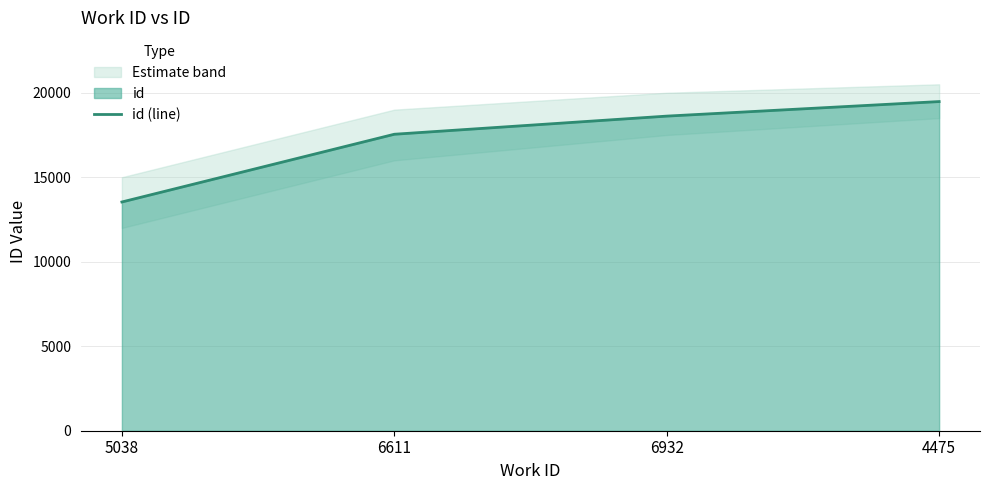

Which category has the lowest value across all series?

5038